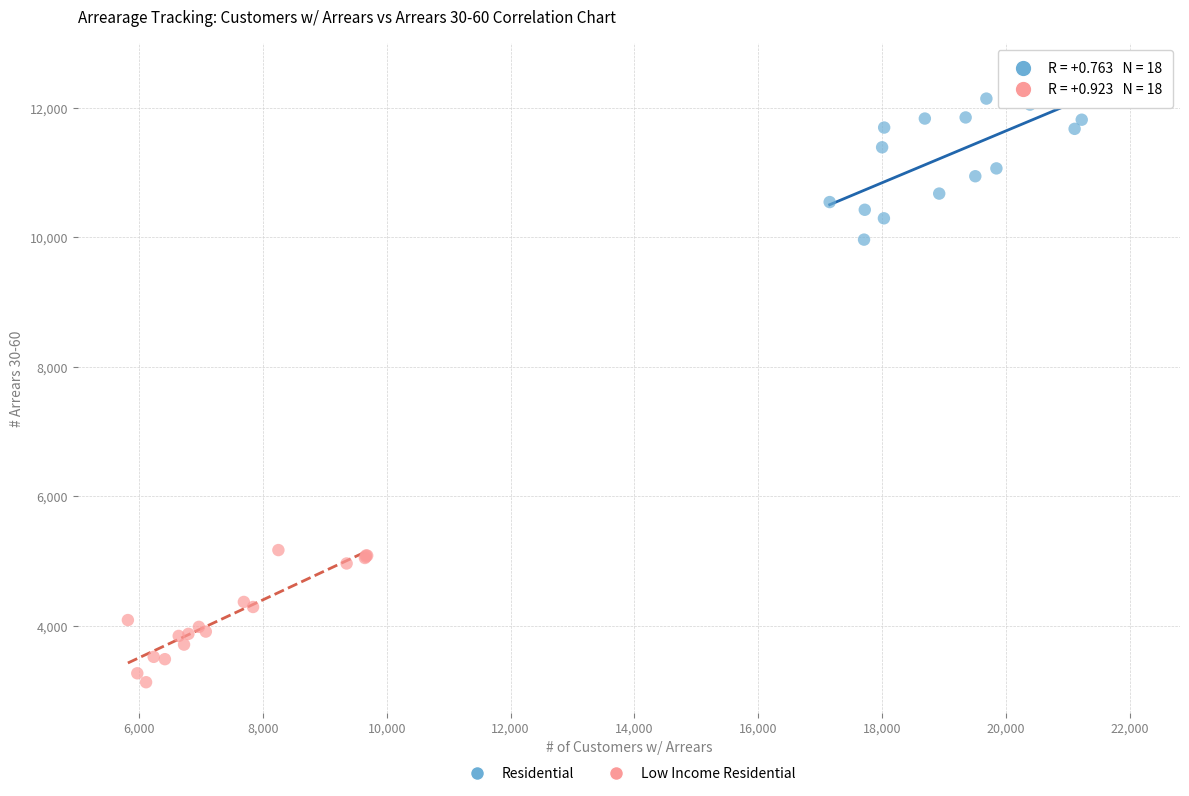

Which series contains the highest Y value?

Residential